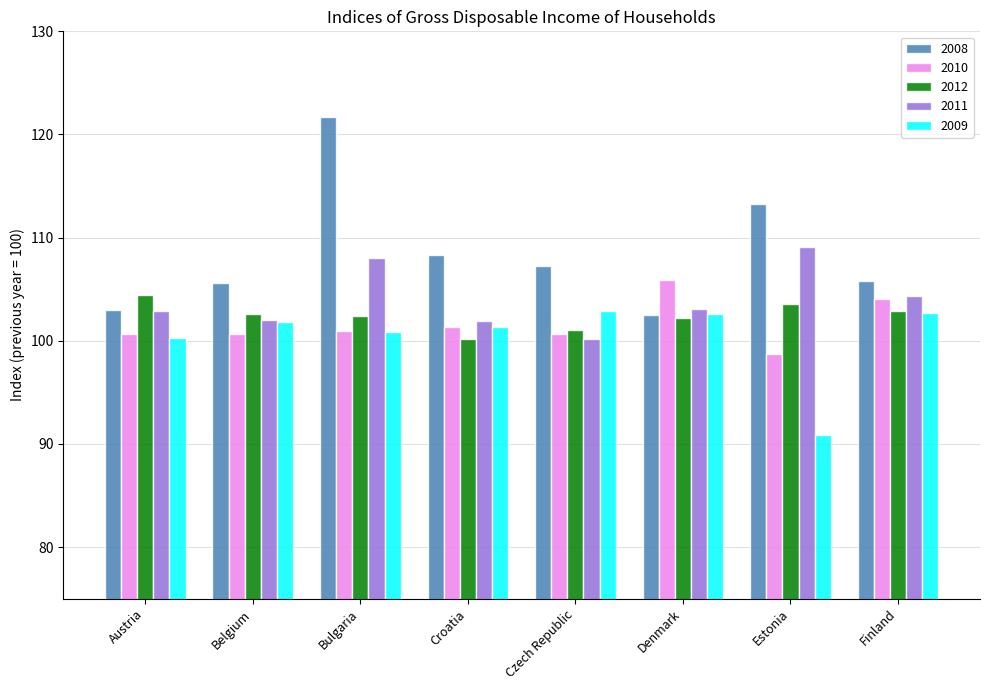

How many distinct data groups are displayed?

5